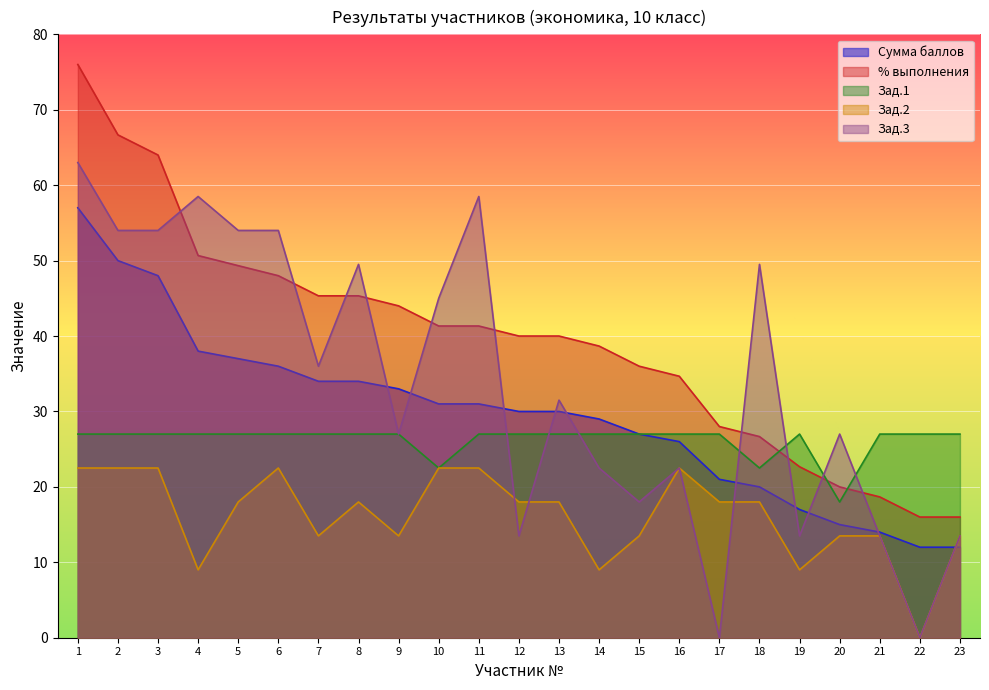

What is the total value across all series at 17?

94.0